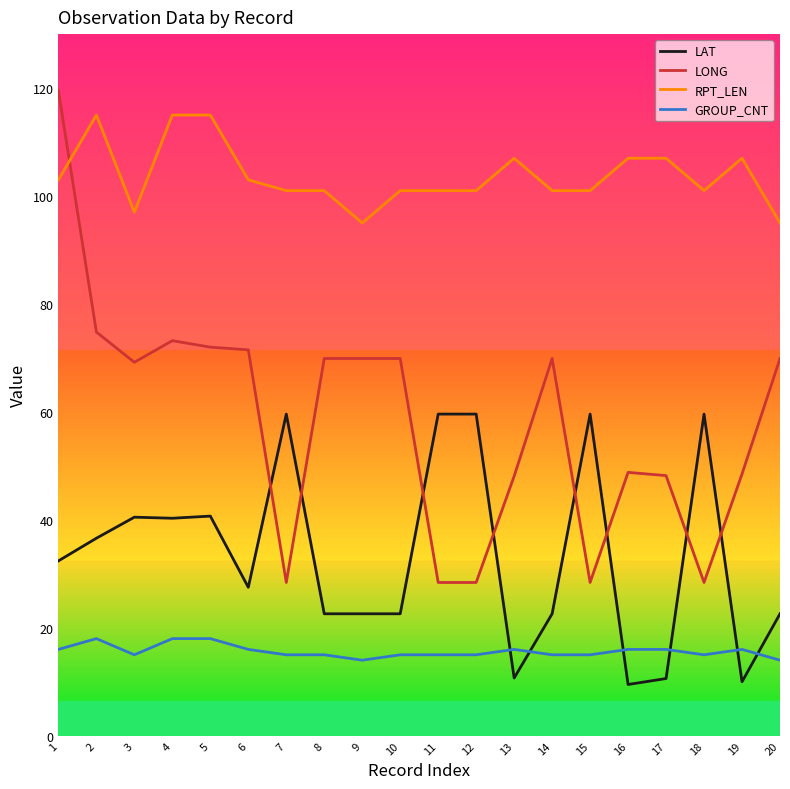

What is the total value across all series at 16?

181.3